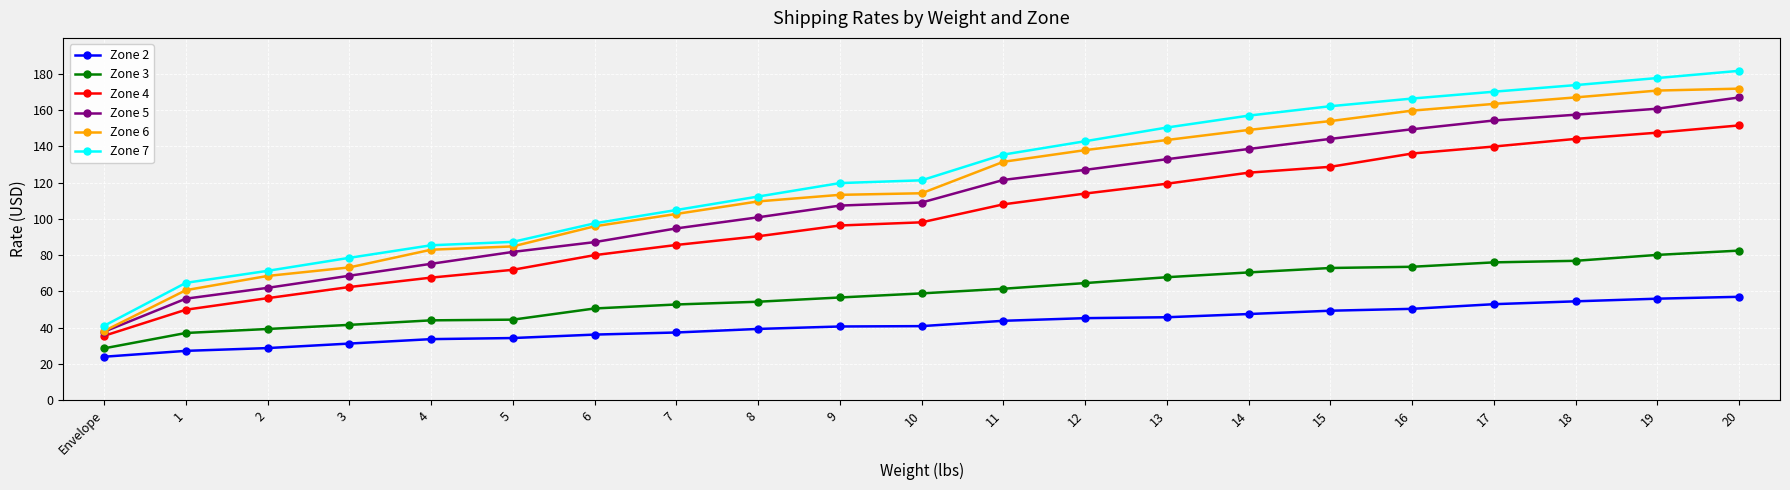

What is the minimum value for Zone 5?

37.8